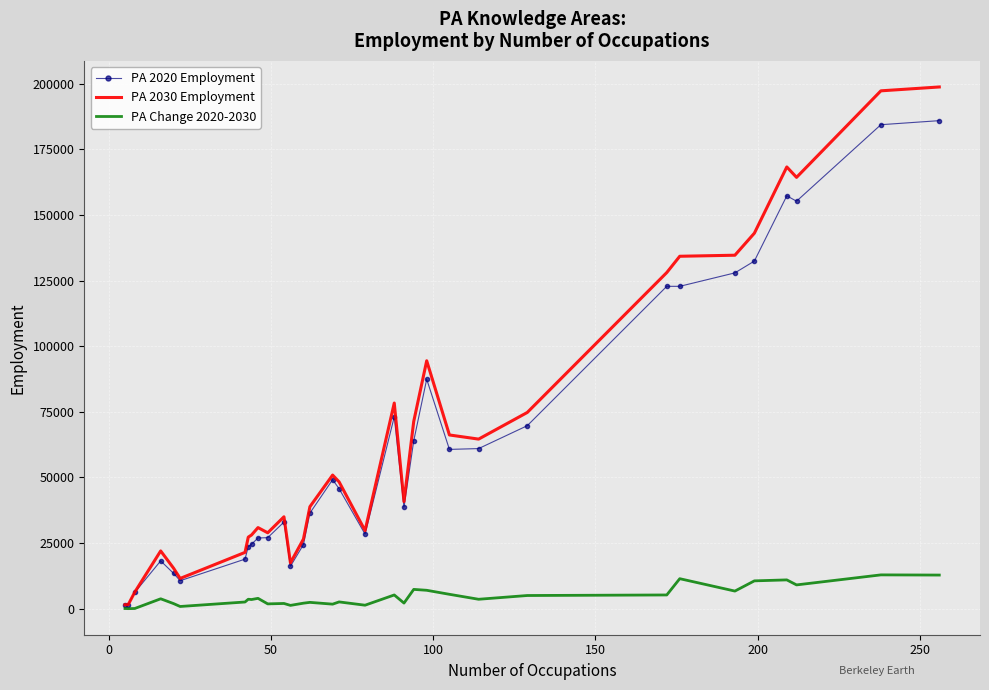

What is the average value of the PA Change 2020-2030 series?

4596